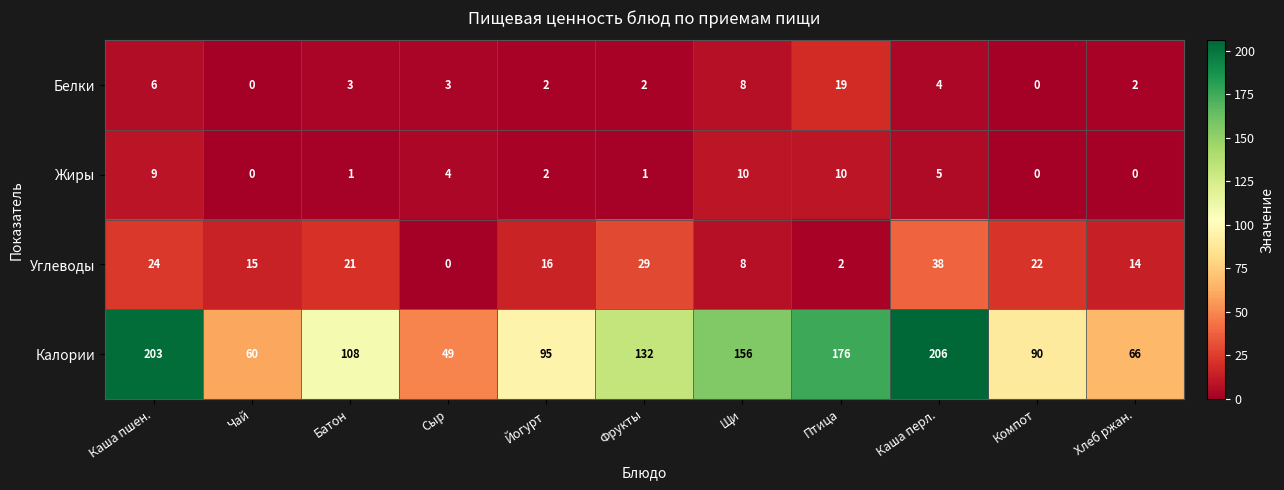

Which series has the widest spread of values?

Калории